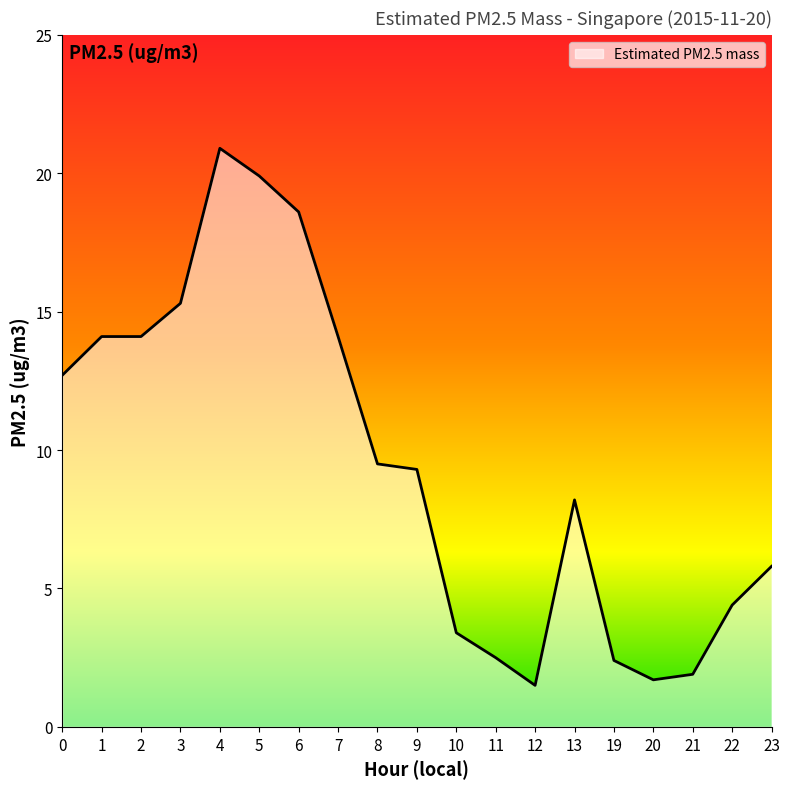

What is the maximum value shown in the chart?

20.9